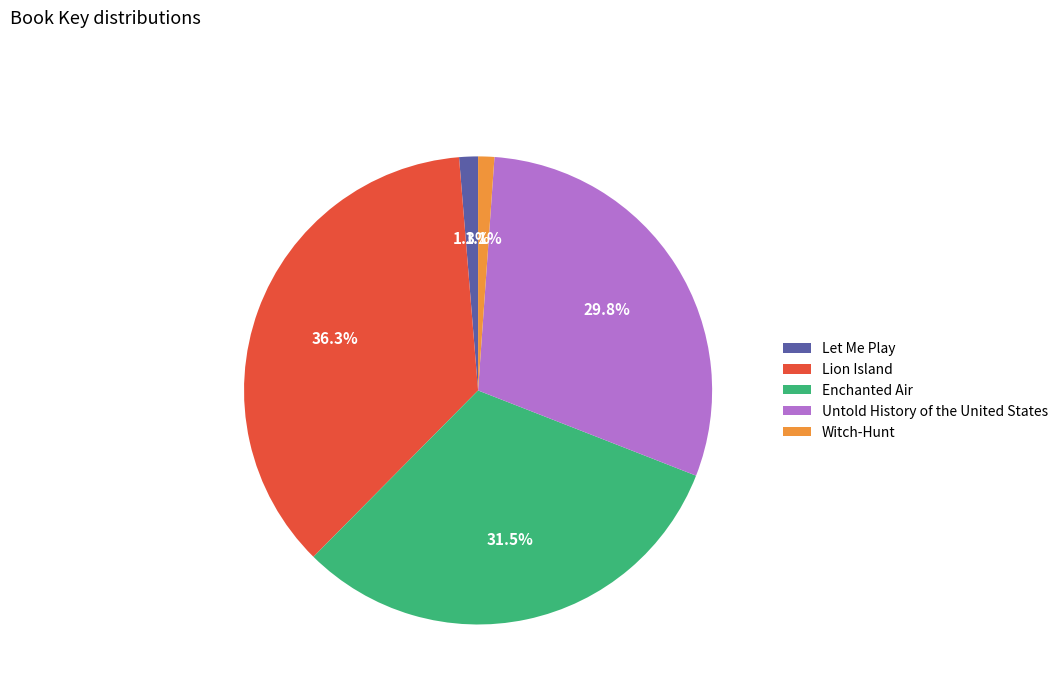

Which slice is the largest?

Lion Island